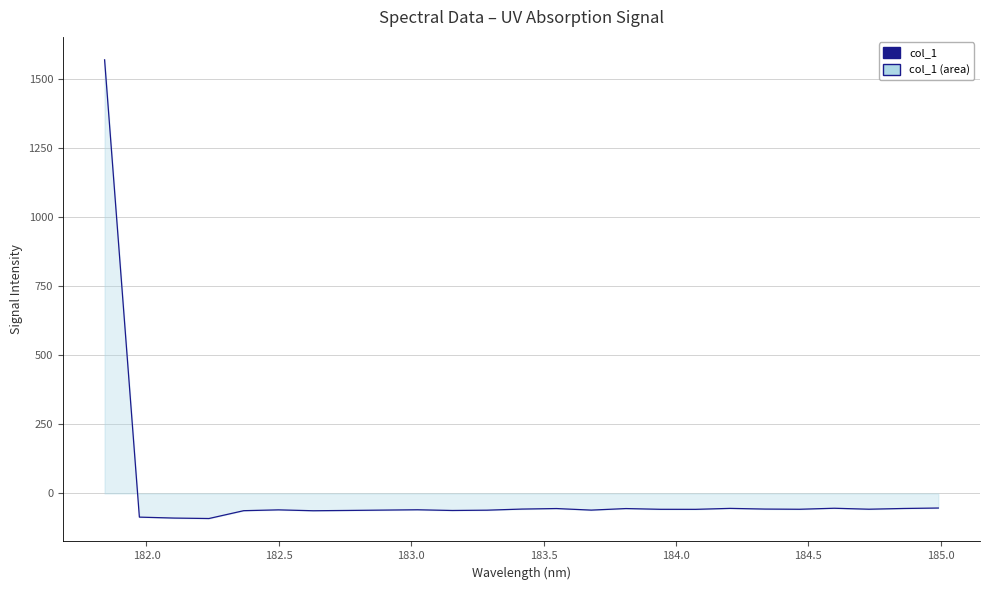

What is the difference between the maximum and minimum values?

1661.4